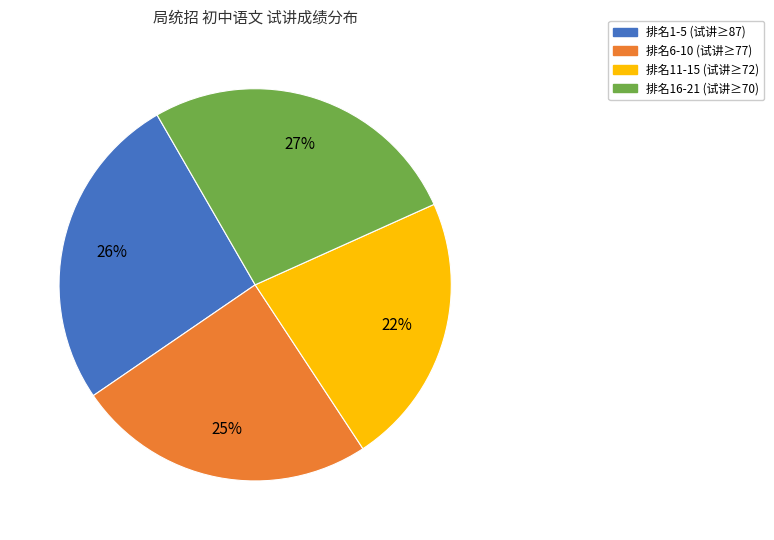

The 排名6-10 (试讲≥77) slice represents 25% of the pie. True or false?

True